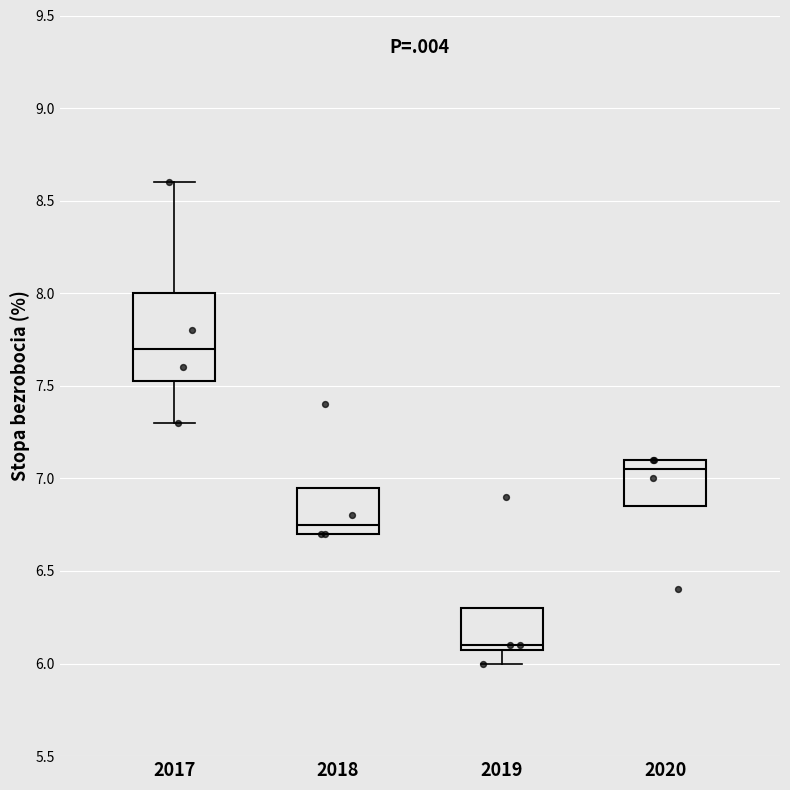

Which box is the tallest, from its lower edge to its upper edge?

2017